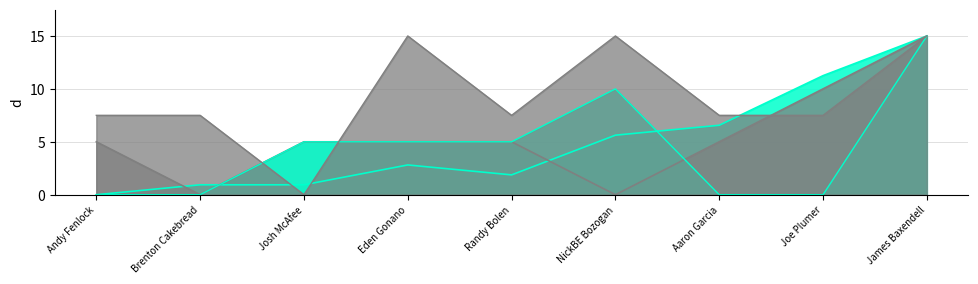

After their last crossing, which series has the higher values: event_total_score_line or hole_16_line?

event_total_score_line